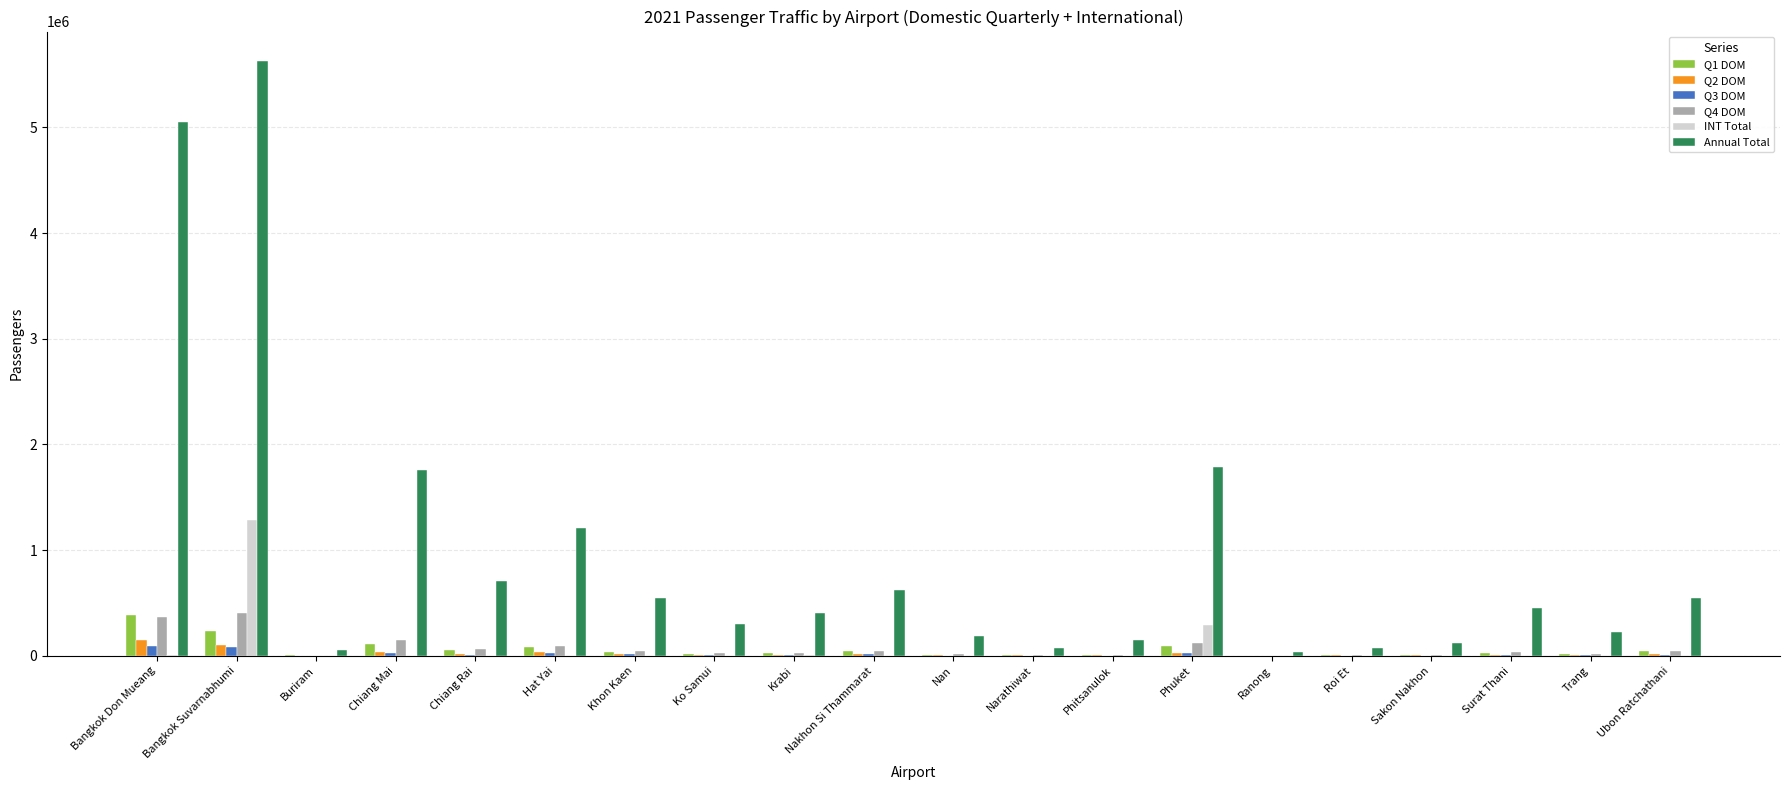

Which series has the largest total across all categories?

Annual Total